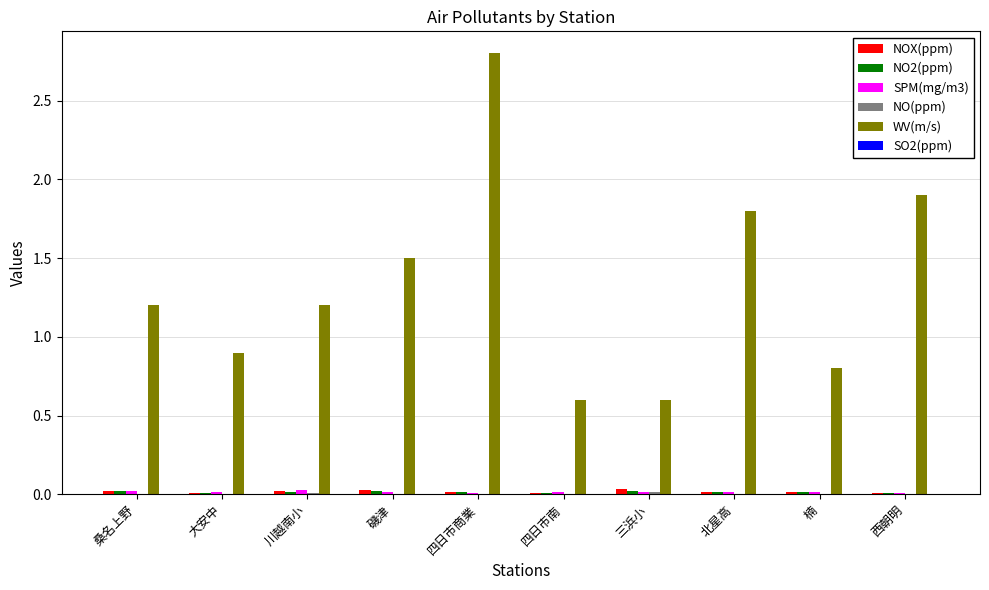

Which series has the largest total across all categories?

WV(m/s)